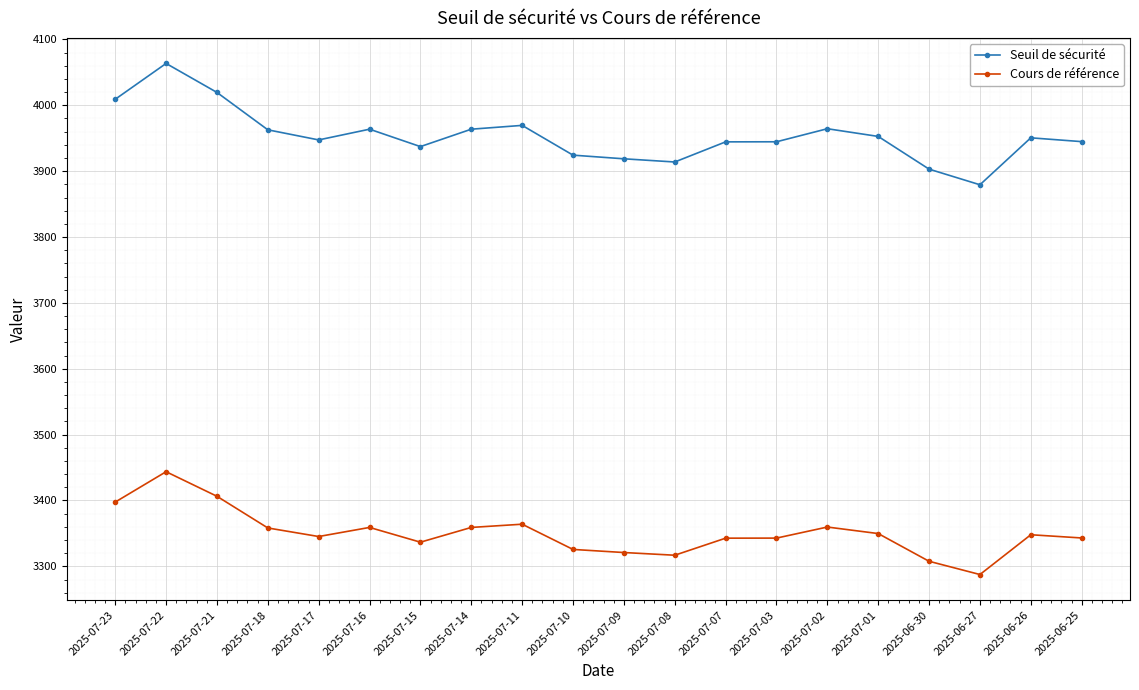

The value of Seuil de sécurité at 2025-07-21 is 6744.4. True or false?

False